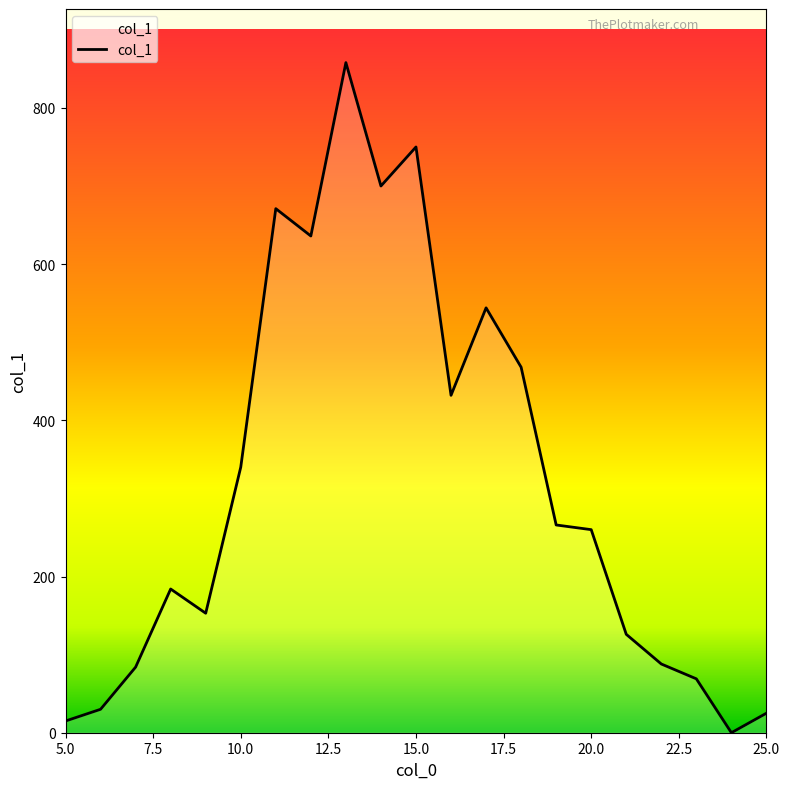

How many values are above zero?

20